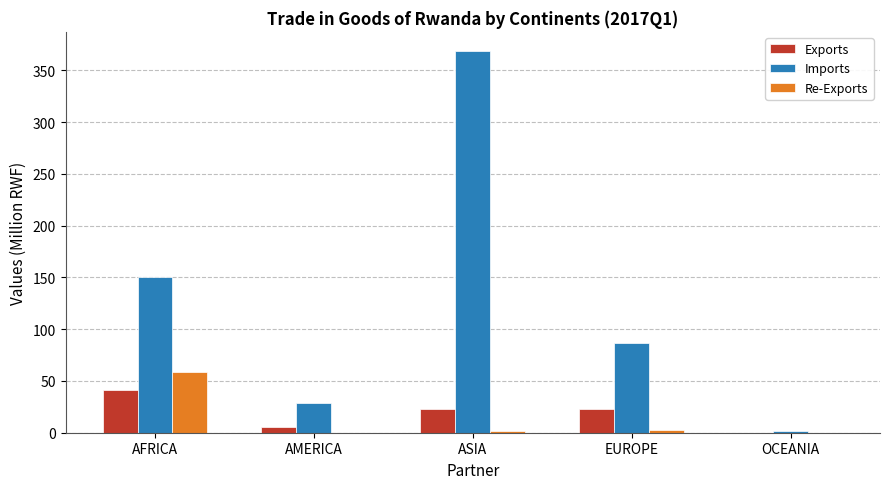

Which series has the largest total across all categories?

Imports